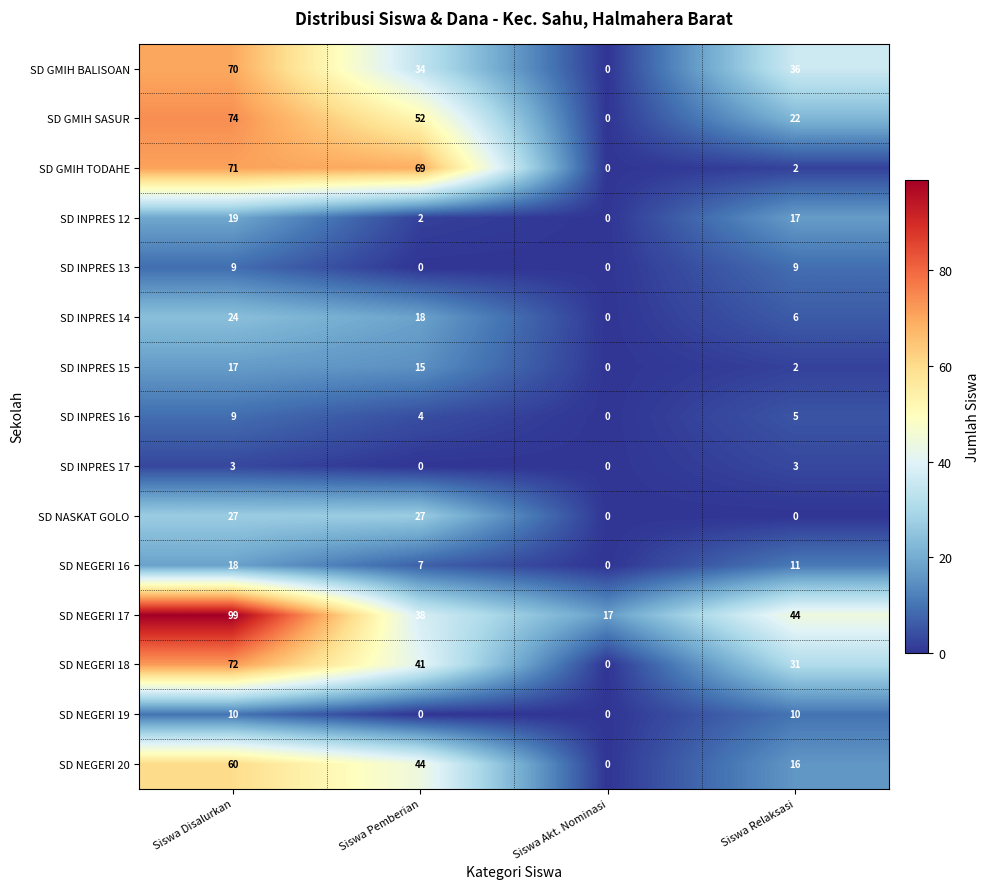

Between Siswa Akt. Nominasi and Siswa Relaksasi, which series saw the biggest shift?

SD GMIH BALISOAN